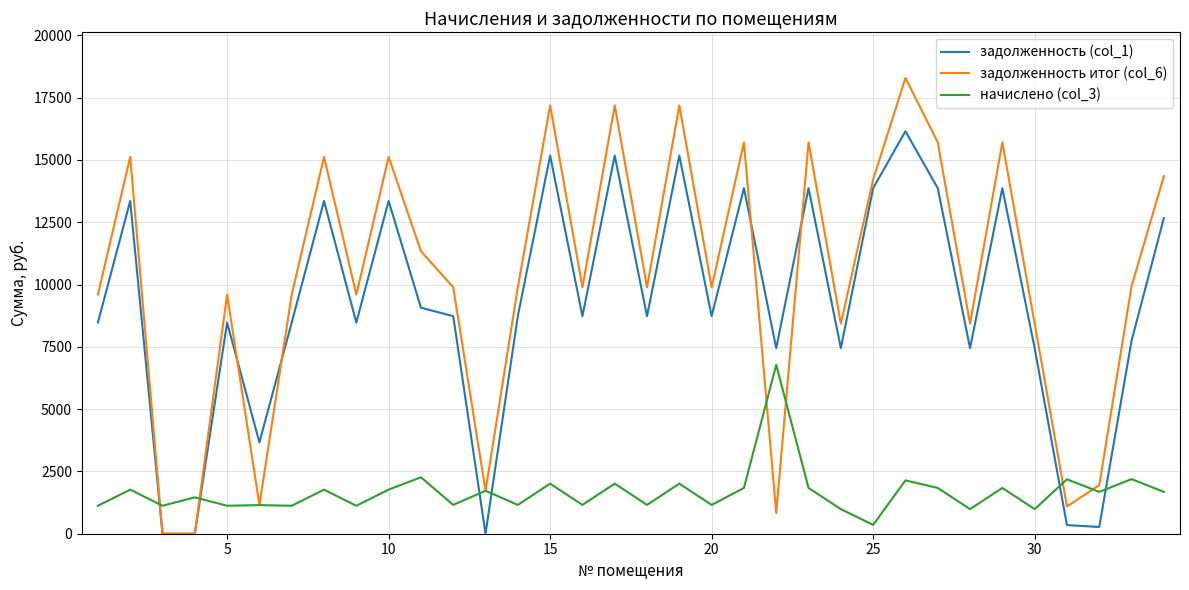

In задолженность итог (col_6), how many points are higher than both neighbors (excluding endpoints)?

11